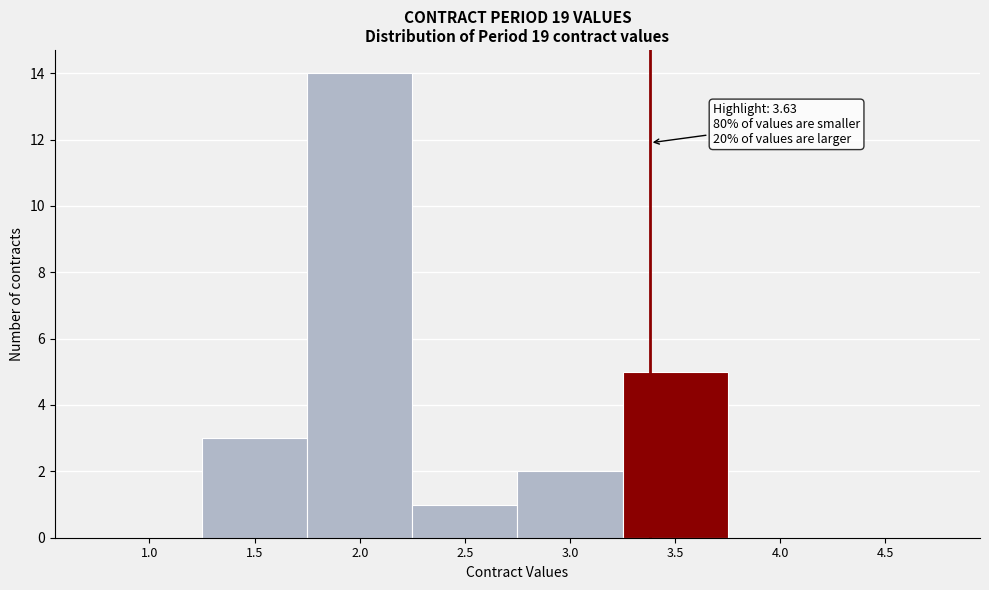

Reading left to right, what are all the values shown in this chart?

1.0=0	1.5=3	2.0=14	2.5=1	3.0=2	3.5=5	4.0=0	4.5=0